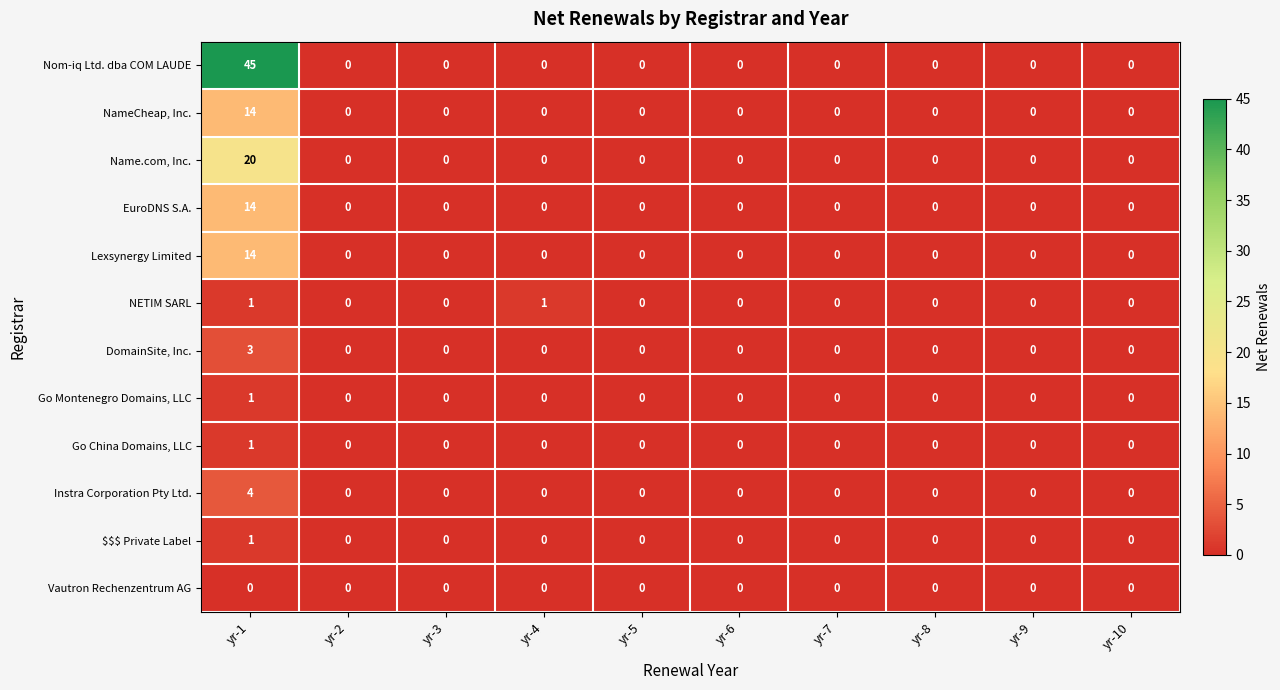

Which series has the largest total across all categories?

Nom-iq Ltd. dba COM LAUDE